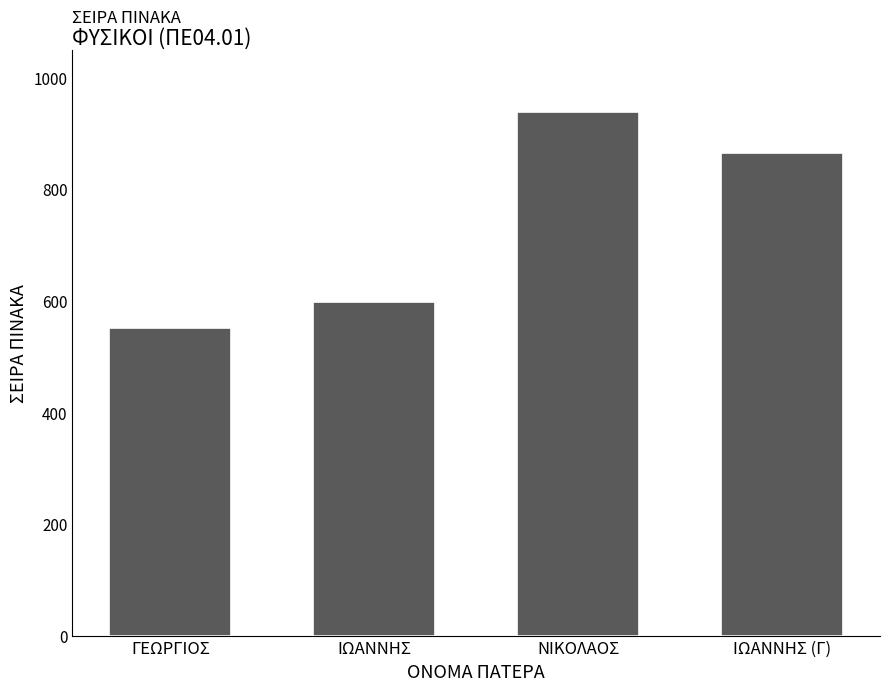

Does the chart contain any negative values?

No